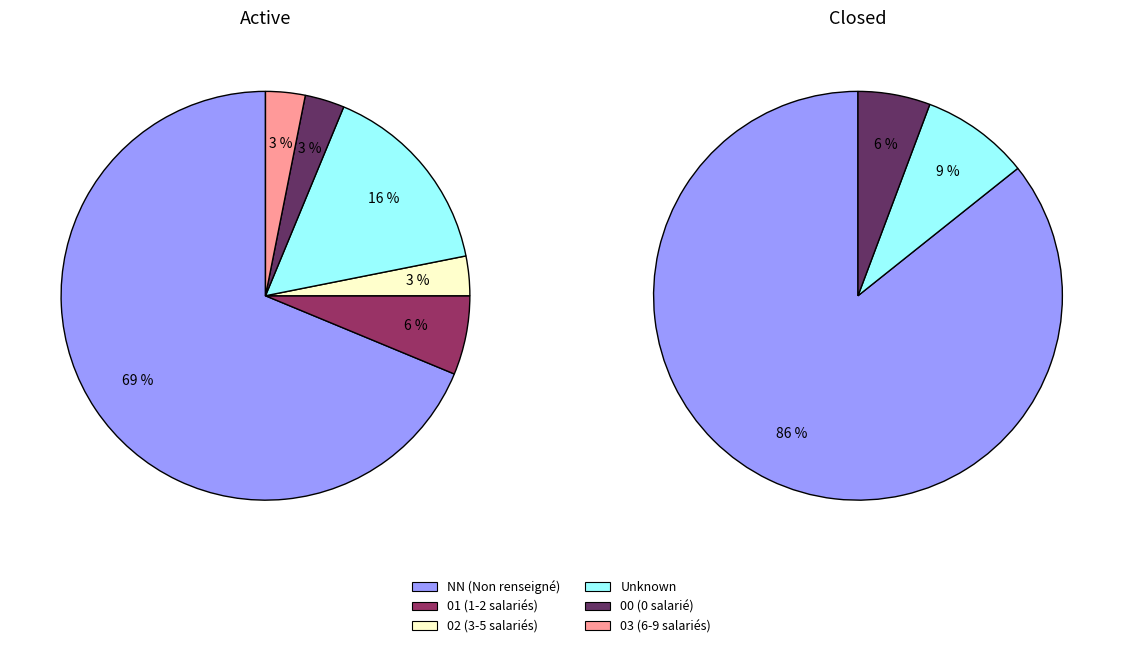

The  slice represents 6% of the pie. True or false?

False